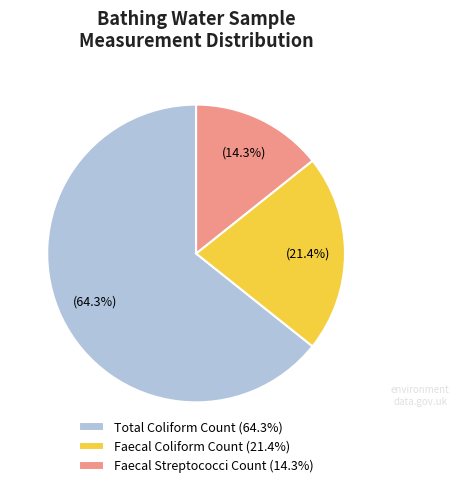

What is the smallest slice in the pie chart?

Faecal Streptococci Count (14.3%)